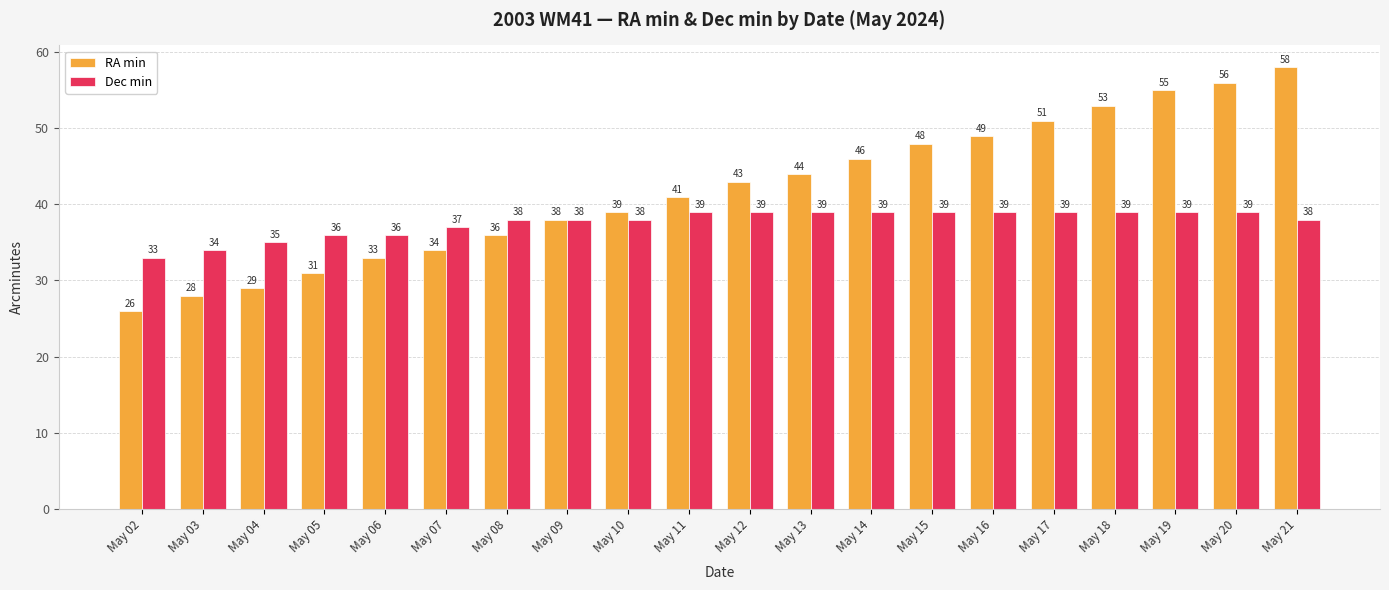

At which category is the sum across all series the highest?

May 21